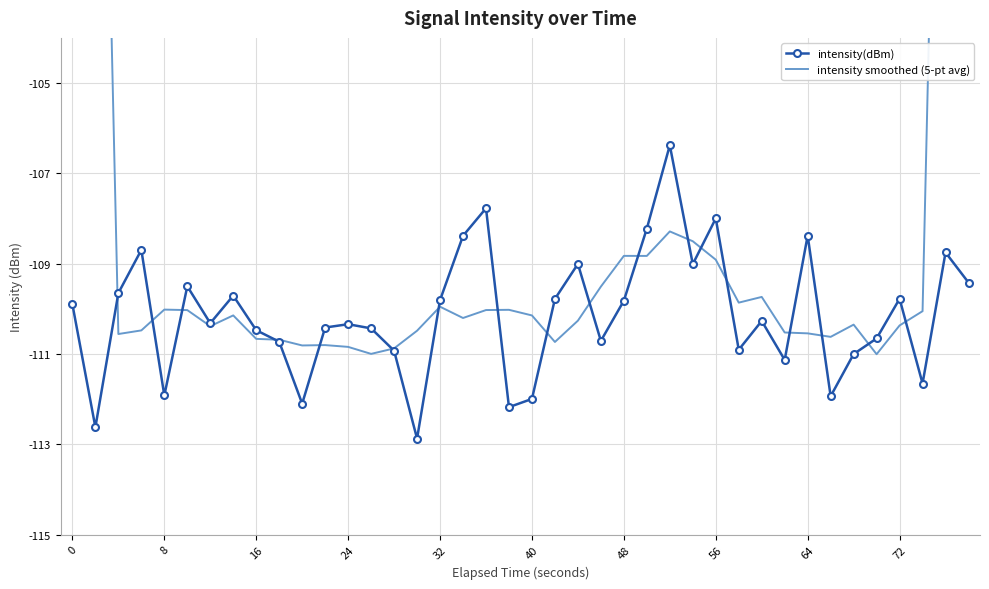

True or false: intensity(dBm) has more than 2 interior local peaks.

True